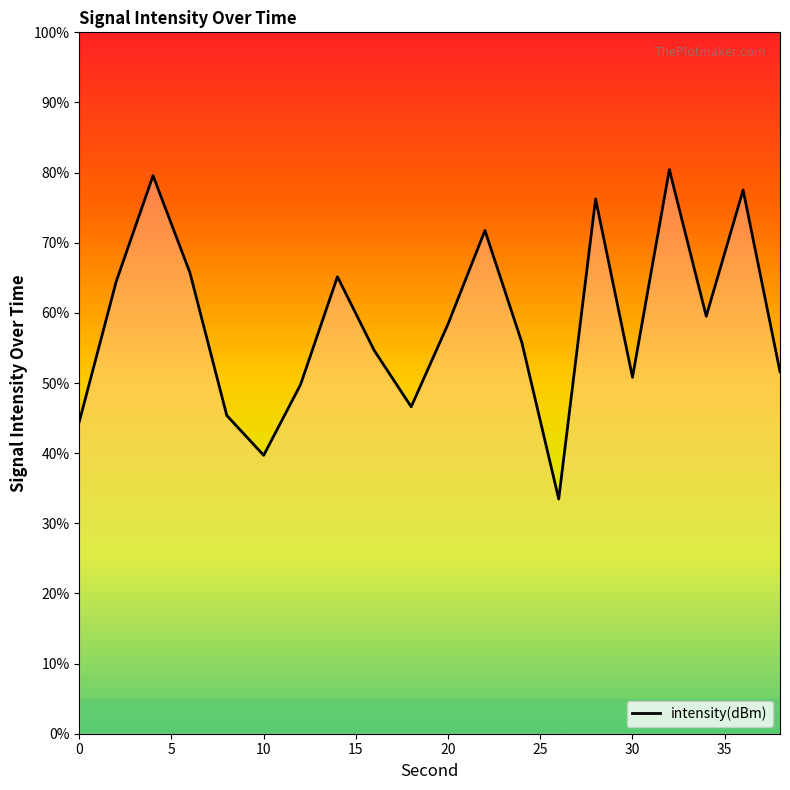

What is the smallest value displayed?

33.5